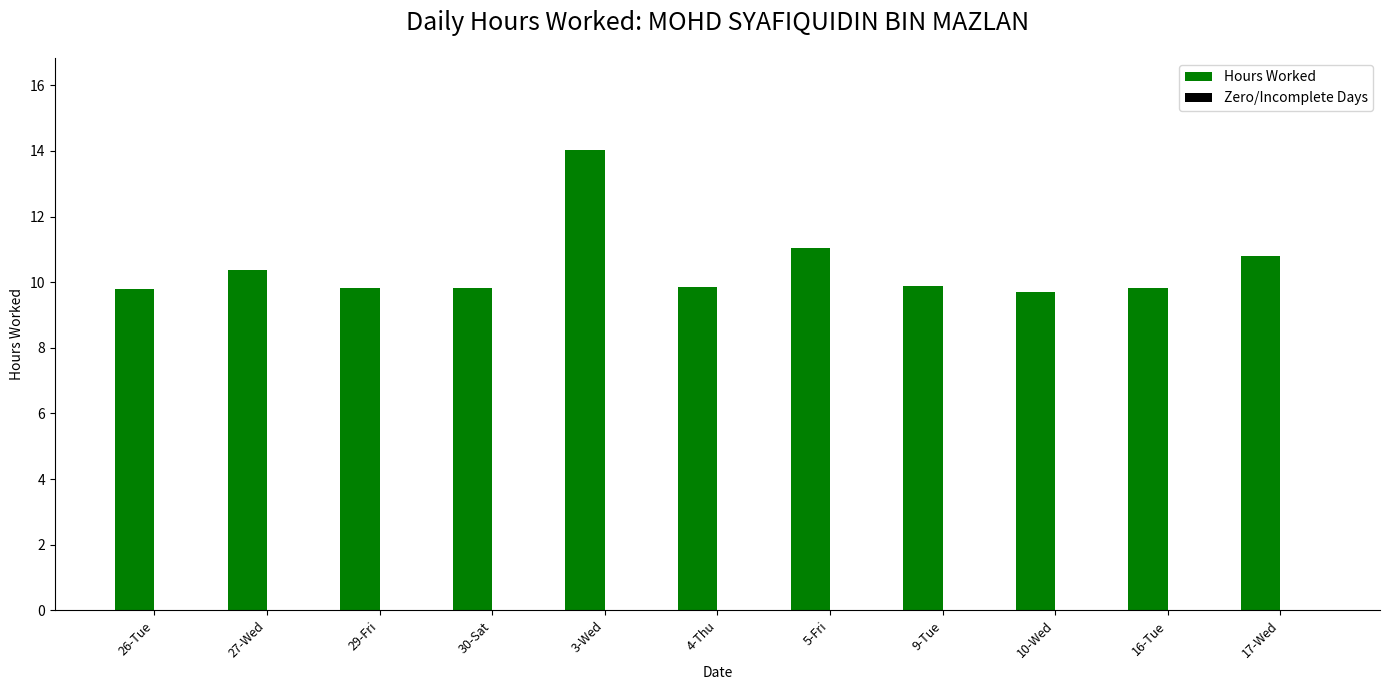

What is the sum of the values at 4-Thu and 27-Wed?

20.2